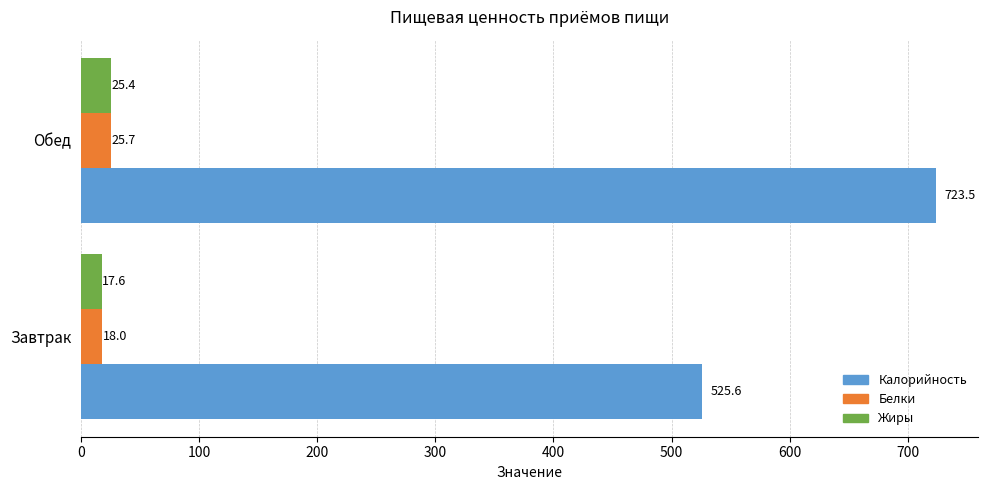

What is the sum of all Жиры values?

43.0